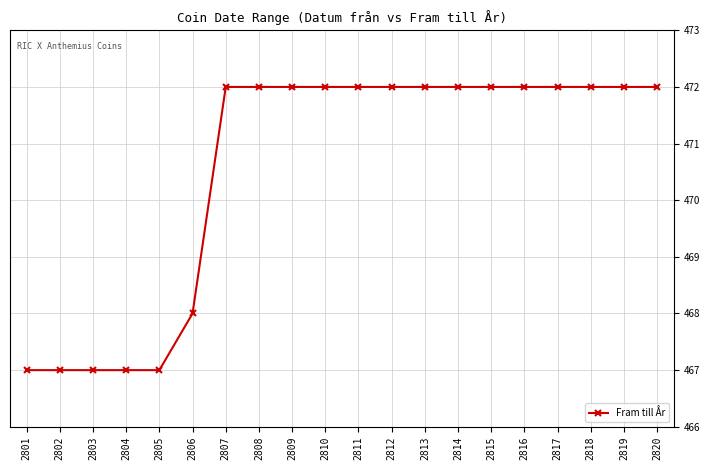

Reading left to right, what are all the values shown in this chart?

2801=467	2802=467	2803=467	2804=467	2805=467	2806=468	2807=472	2808=472	2809=472	2810=472	2811=472	2812=472	2813=472	2814=472	2815=472	2816=472	2817=472	2818=472	2819=472	2820=472